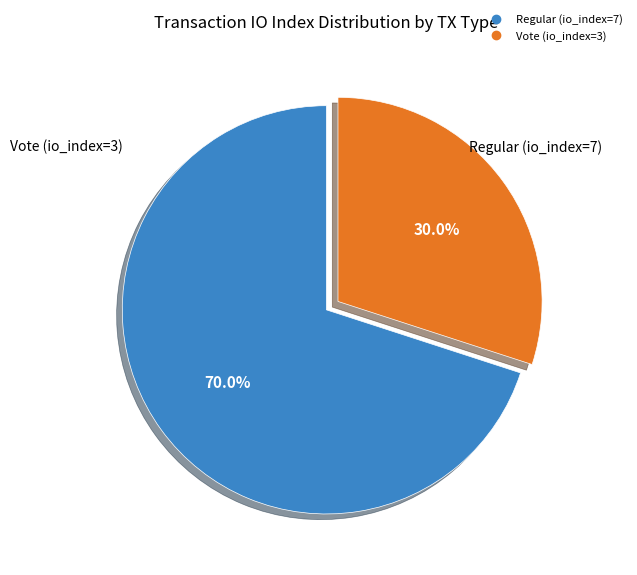

Which category has the smallest portion of the pie?

Vote (io_index=3)